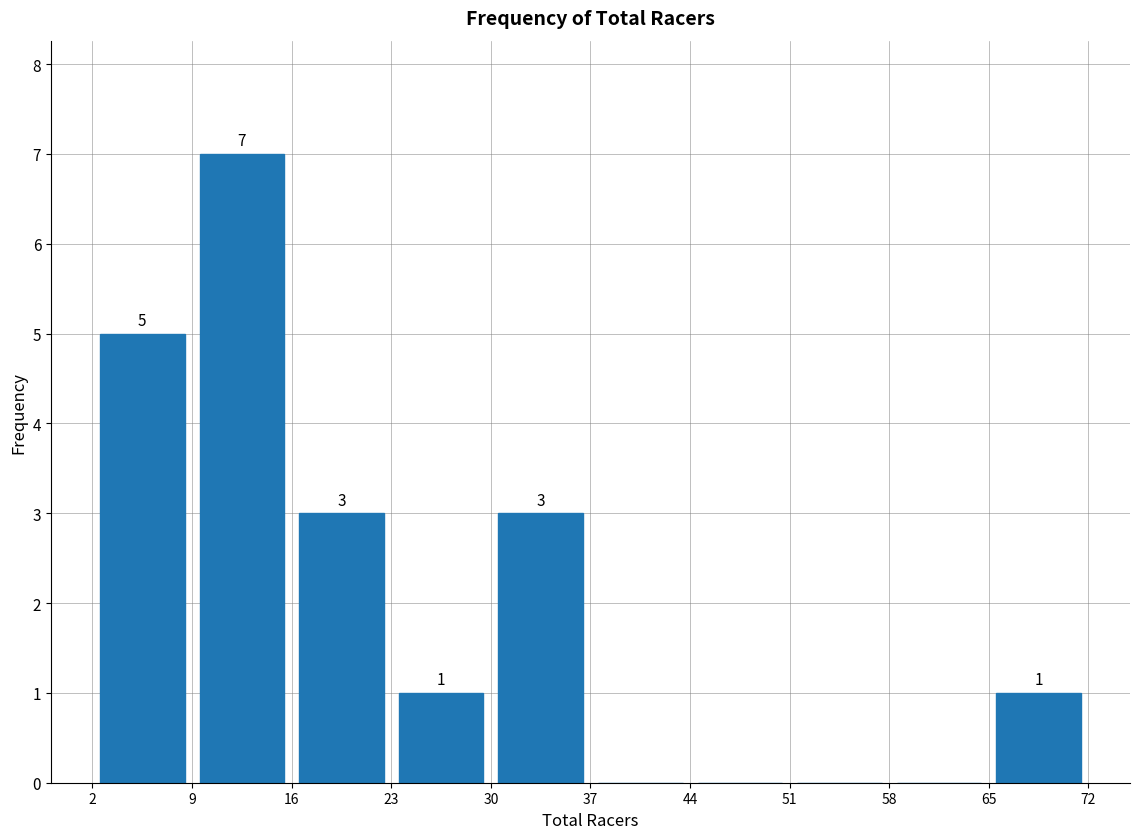

Which range on the x-axis has the tallest bar?

9 to 16